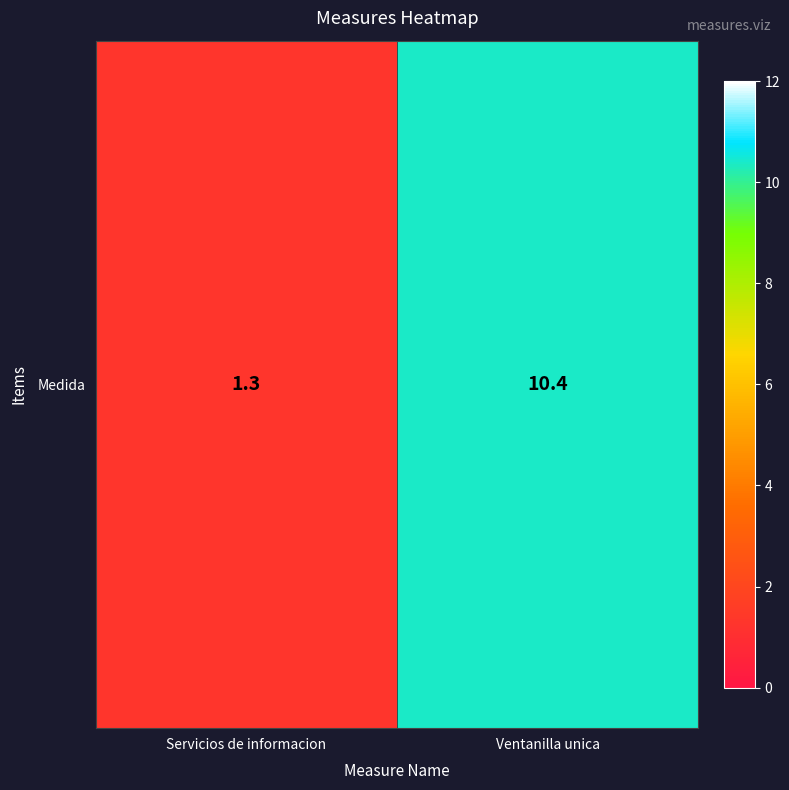

Reading left to right, what are all the values shown in this chart?

Servicios de informacion=1.3	Ventanilla unica=10.4